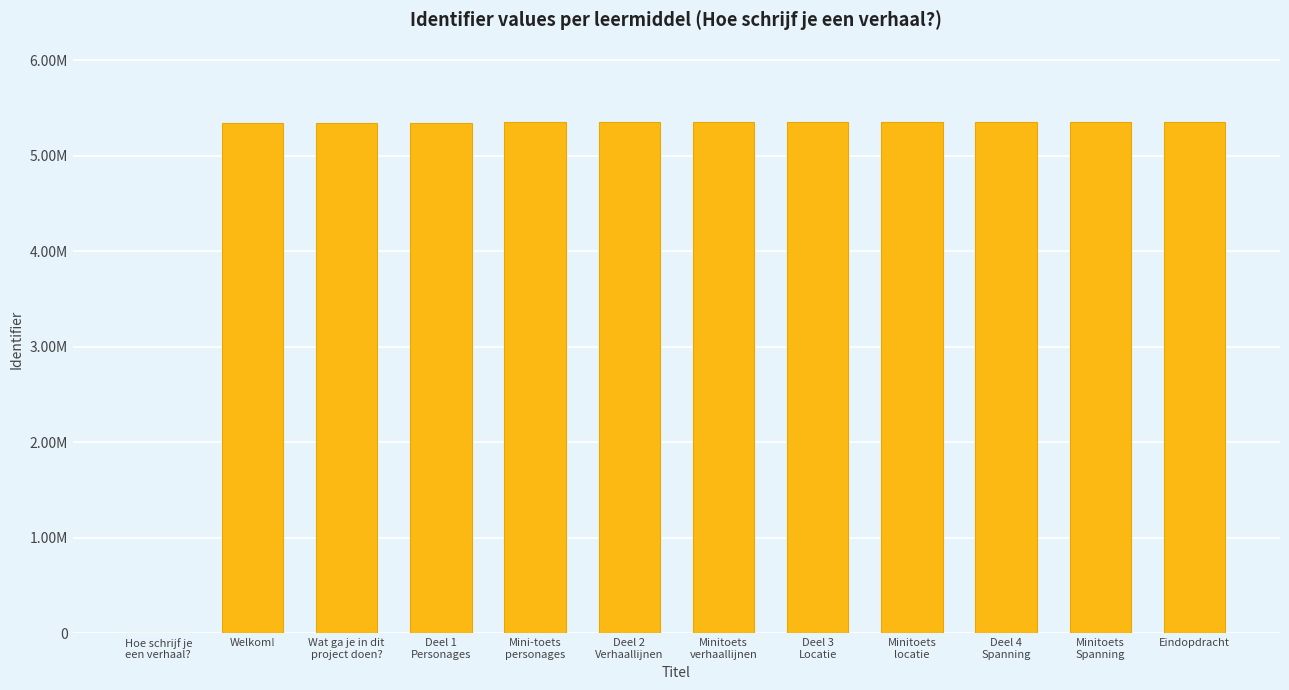

Reading left to right, what are all the values shown in this chart?

0	5342509	5342510	5342514	5351527	5351708	5351843	5351925	5353091	5353504	5353517	5353550